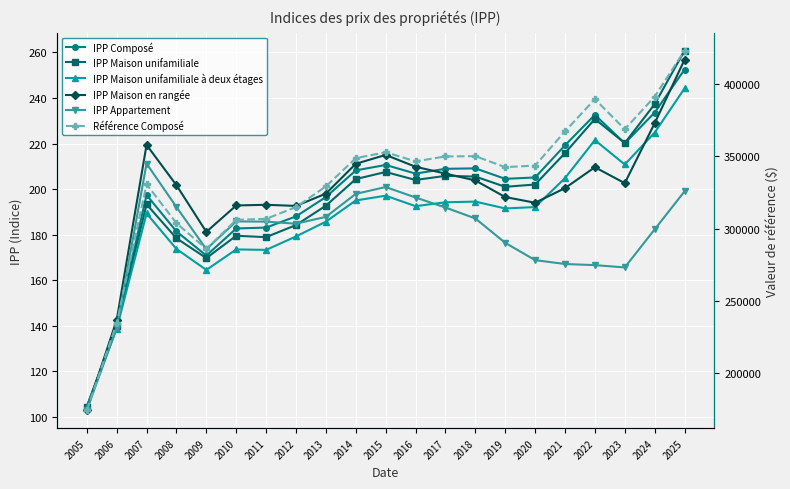

What is the difference between the maximum and minimum values in the IPP Maison unifamiliale à deux étages series?

139.9